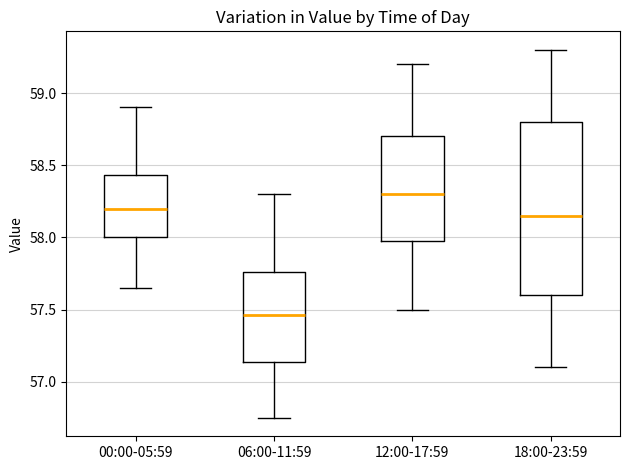

Where is the lower edge of the box for 12:00-17:59 on the y-axis? The values are not printed on the chart, so give them approximately, as read against the axis.

58.00